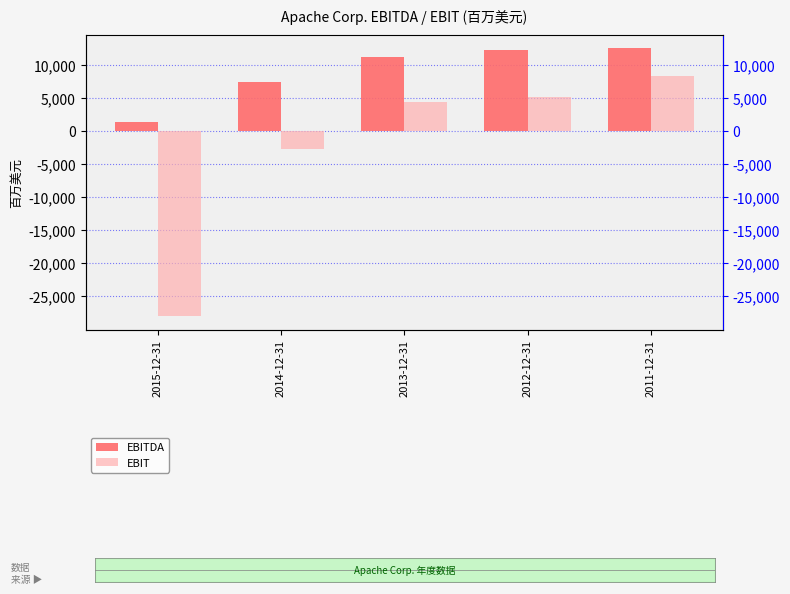

Are the bars horizontal?

No